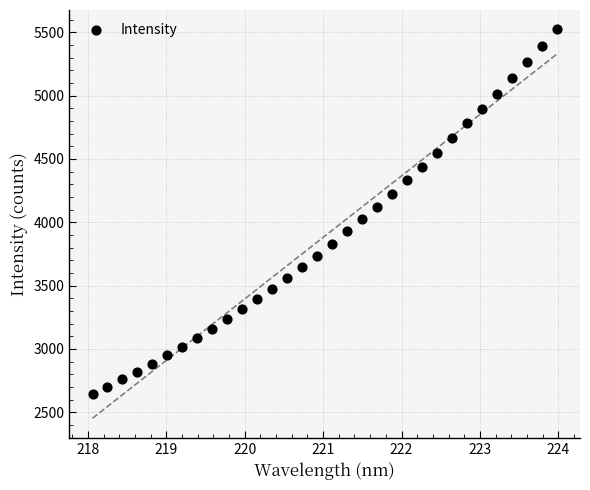

What is the range of X values (max minus min)?

5.9